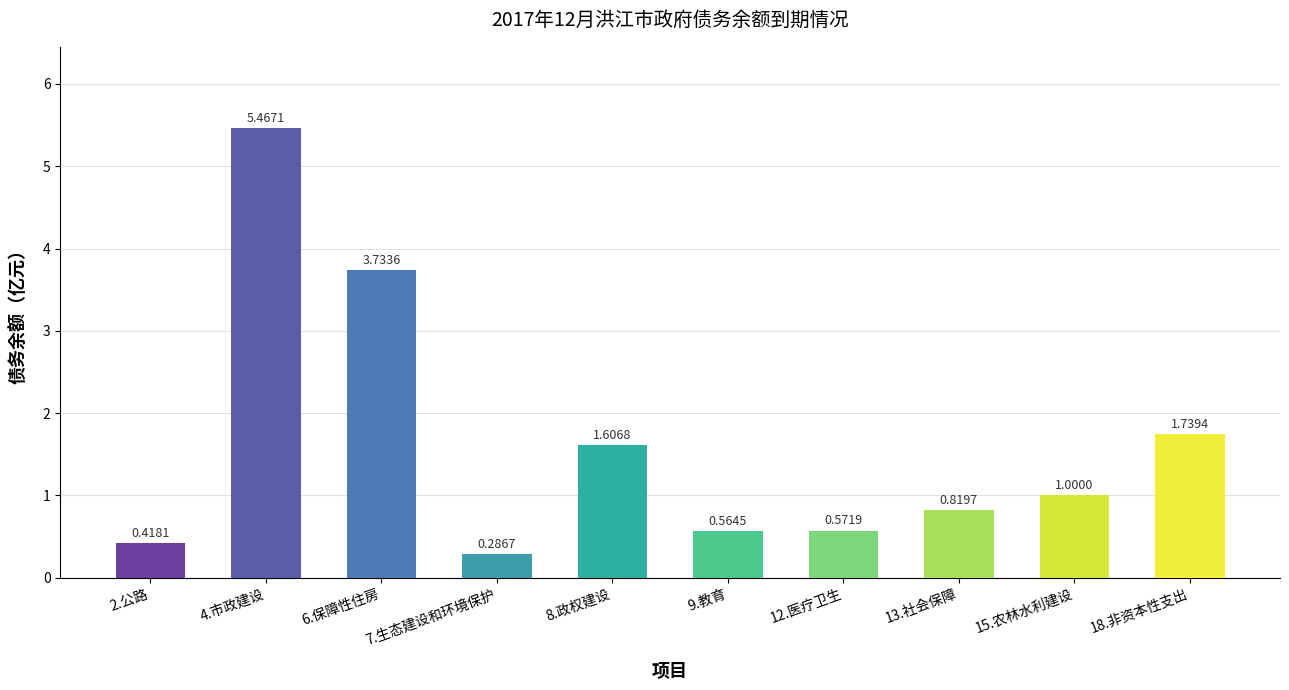

List the labels in order of value, largest first.

4.市政建设, 6.保障性住房, 18.非资本性支出, 8.政权建设, 15.农林水利建设, 13.社会保障, 12.医疗卫生, 9.教育, 2.公路, 7.生态建设和环境保护